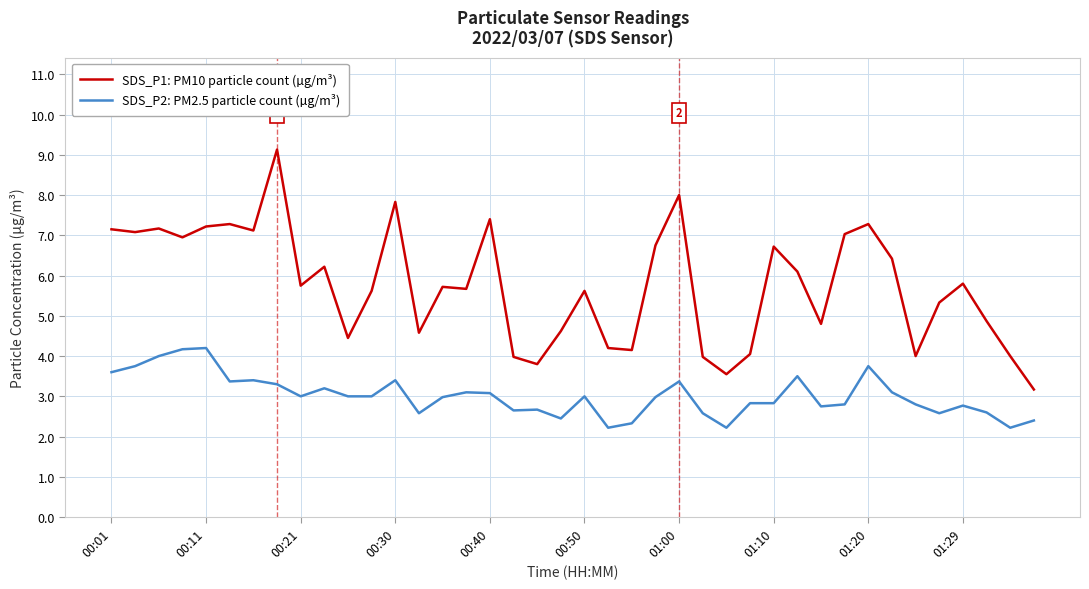

True or false: SDS_P1: PM10 particle count (µg/m³) and SDS_P2: PM2.5 particle count (µg/m³) intersect in this chart.

False